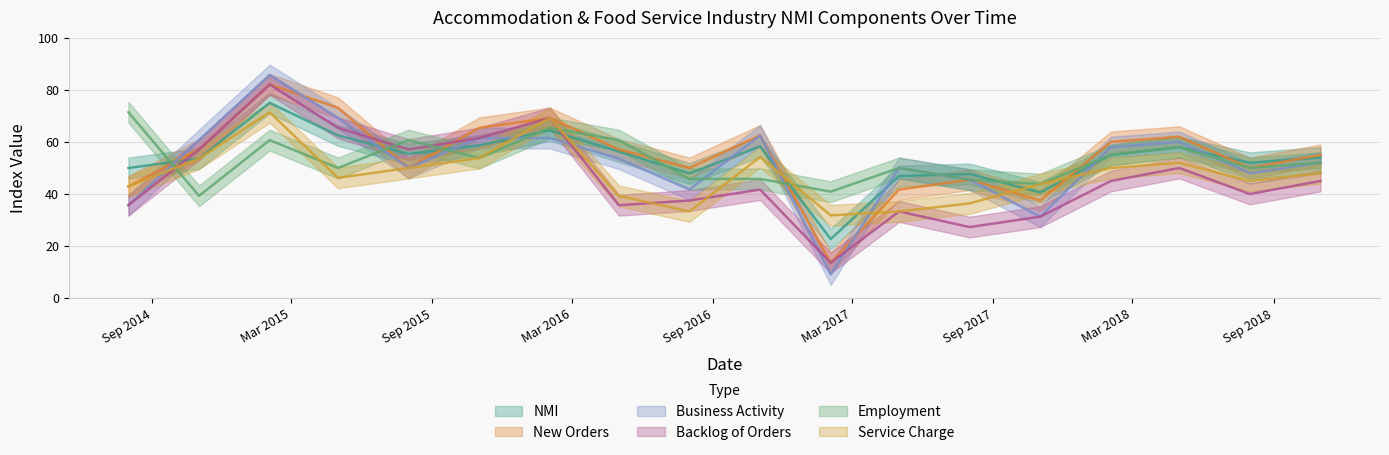

What position from the left is 2018-05-01?

16